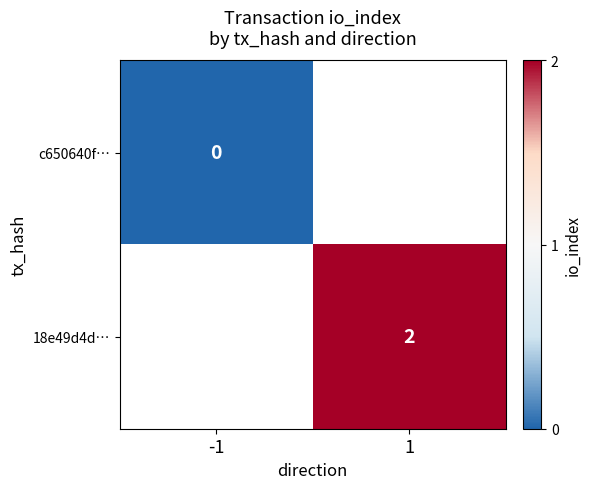

The value of 18e49d4d… at 1 is 1. True or false?

False